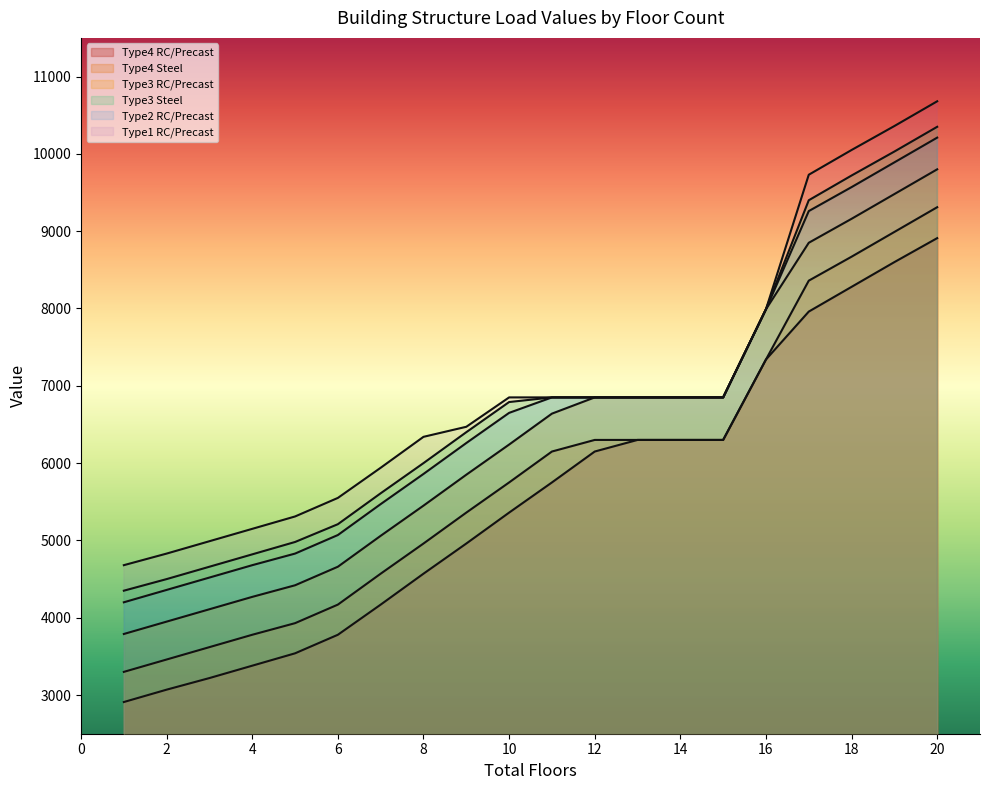

True or false: Type2_RC and Type1_RC cross at least once.

False